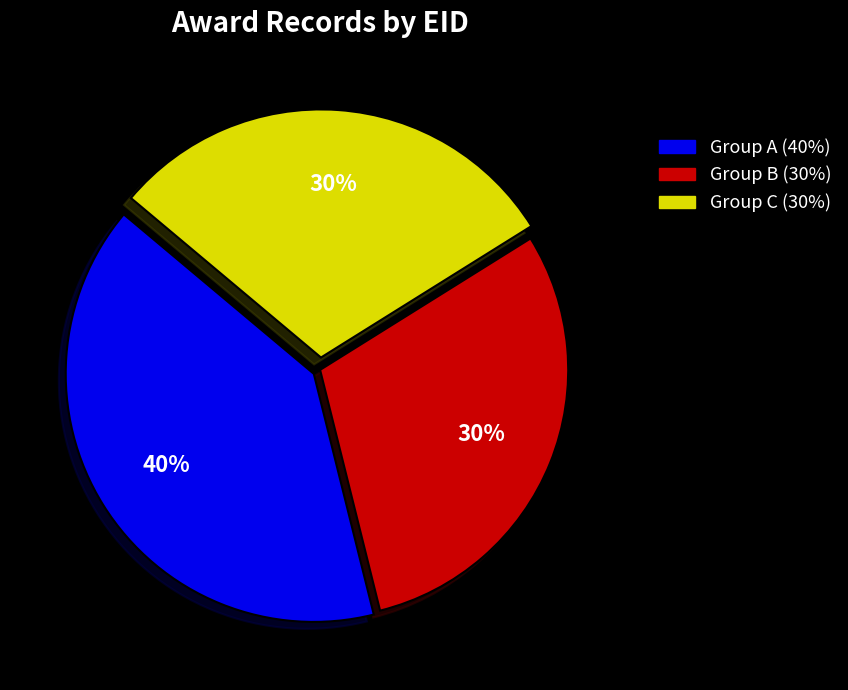

Does any single category account for the majority?

No